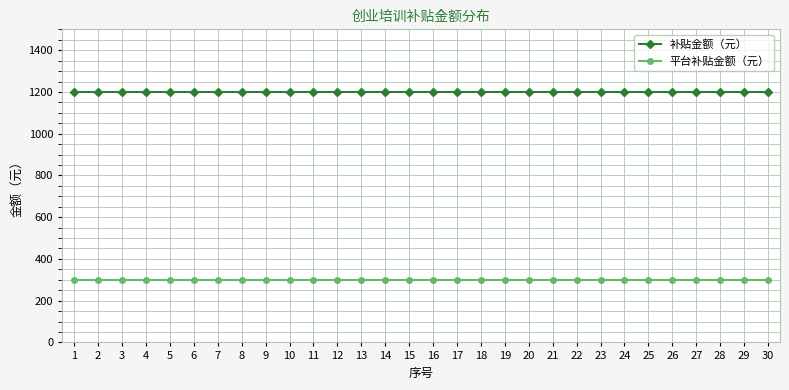

Reading right to left, extract all data points from this chart.

补贴金额（元）: 30=1200	29=1200	28=1200	27=1200	26=1200	25=1200	24=1200	23=1200	22=1200	21=1200	20=1200	19=1200	18=1200	17=1200	16=1200	15=1200	14=1200	13=1200	12=1200	11=1200	10=1200	9=1200	8=1200	7=1200	6=1200	5=1200	4=1200	3=1200	2=1200	1=1200
平台补贴金额（元）: 30=300	29=300	28=300	27=300	26=300	25=300	24=300	23=300	22=300	21=300	20=300	19=300	18=300	17=300	16=300	15=300	14=300	13=300	12=300	11=300	10=300	9=300	8=300	7=300	6=300	5=300	4=300	3=300	2=300	1=300